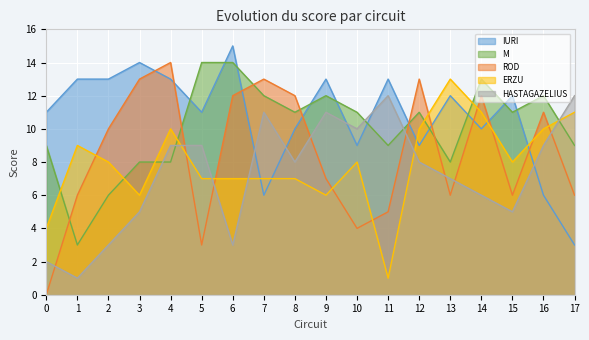

Where is the first local minimum for ERZU?

3